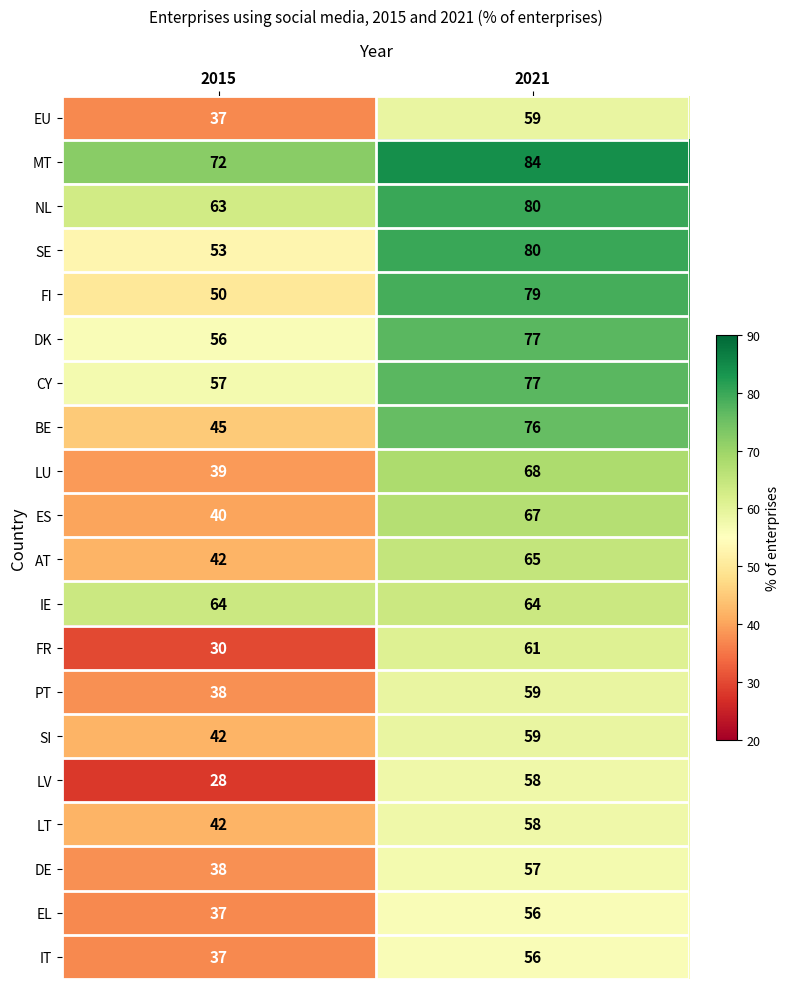

What is the minimum value shown in the chart?

28